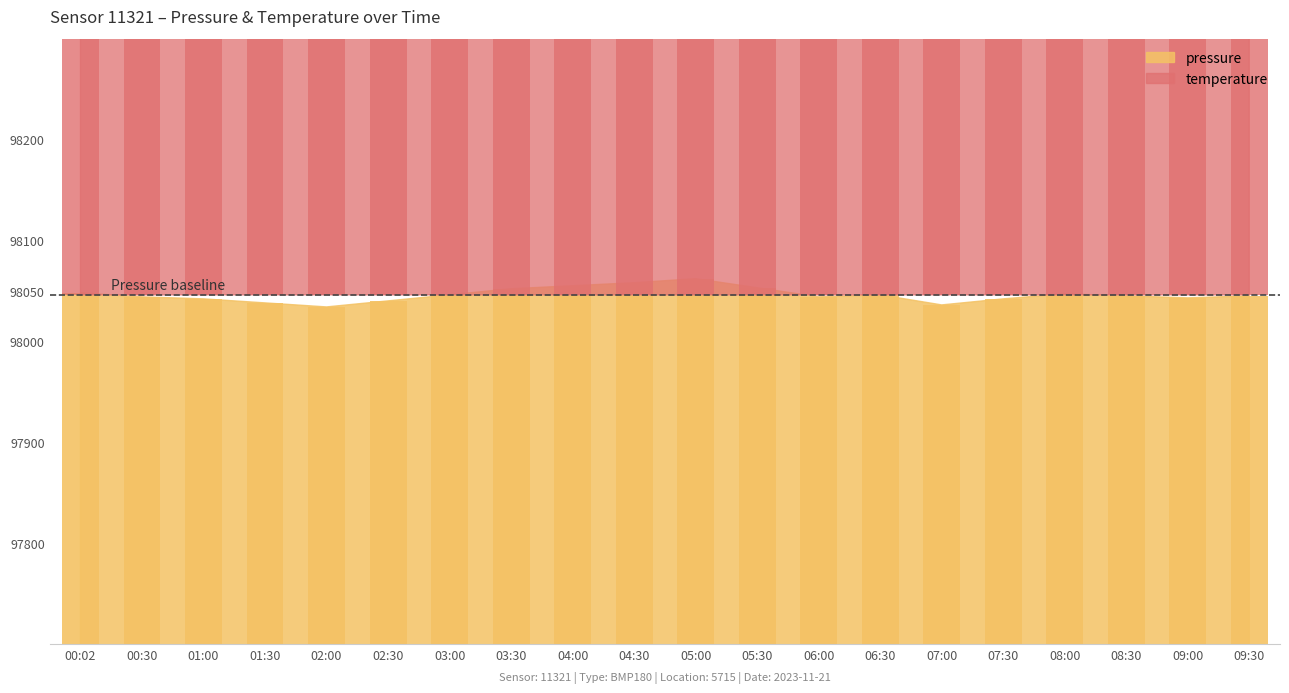

Which series has the widest spread of values?

temperature